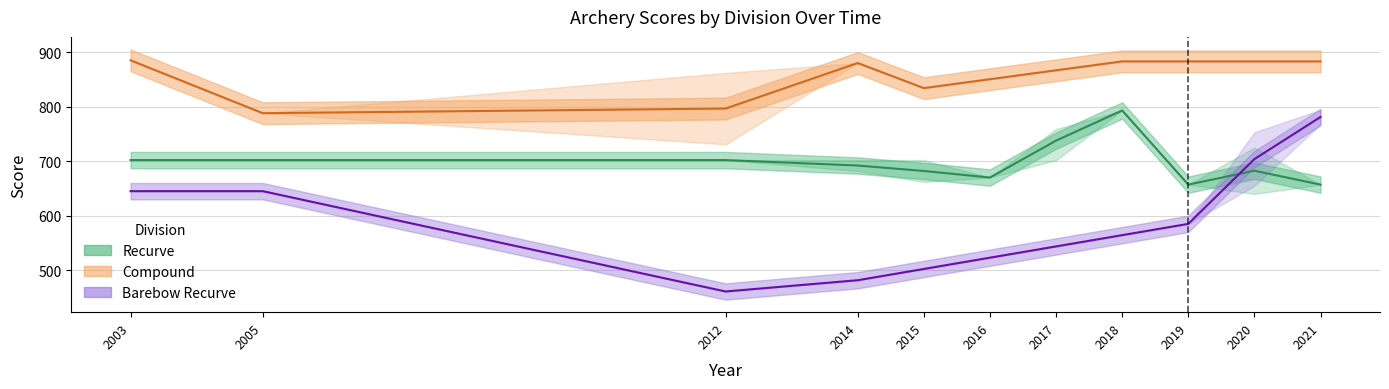

What are all the series names shown in the legend?

Compound, Recurve, Barebow Recurve